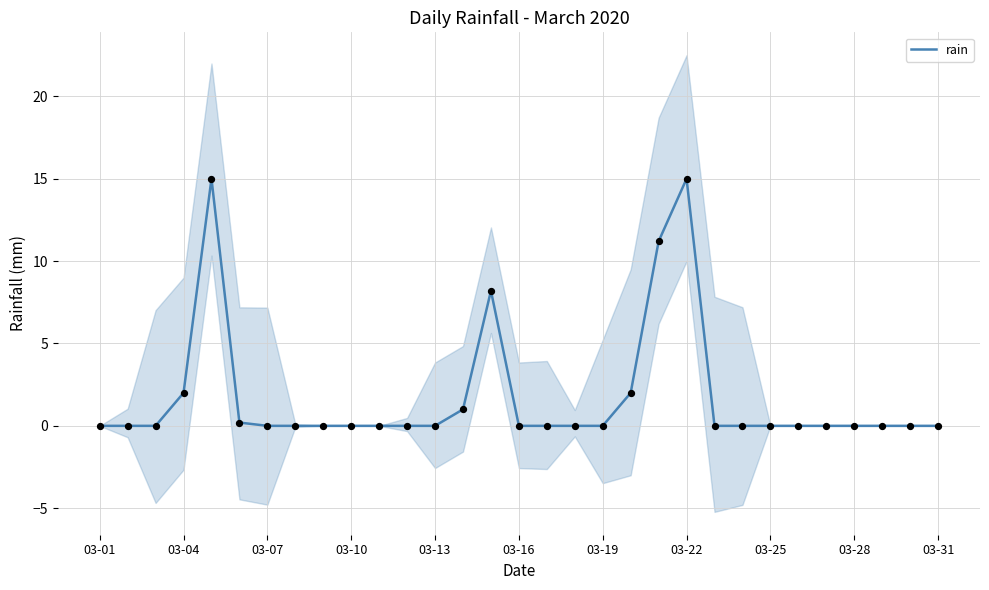

Which has a higher value, 20 or 03-22?

20